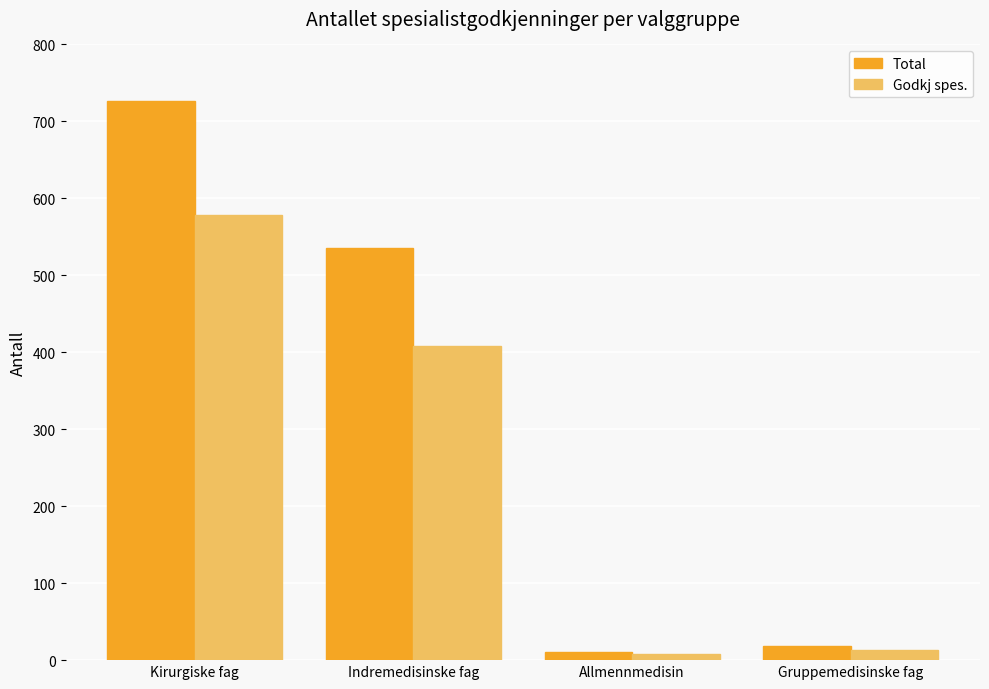

How many data points does each series have?

4